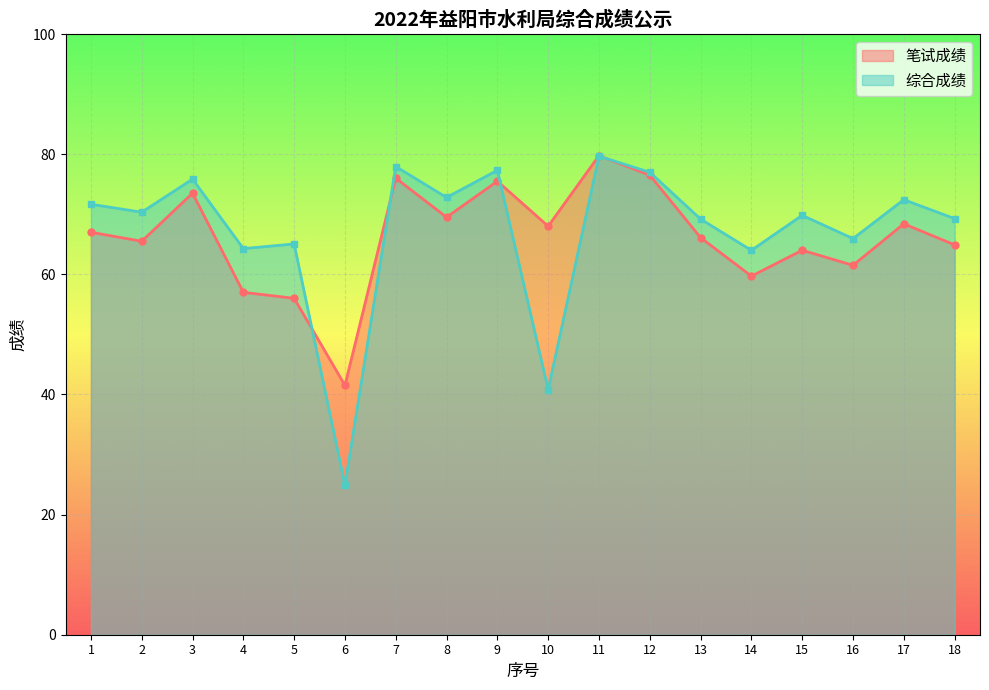

Which series has the widest spread of values?

综合成绩